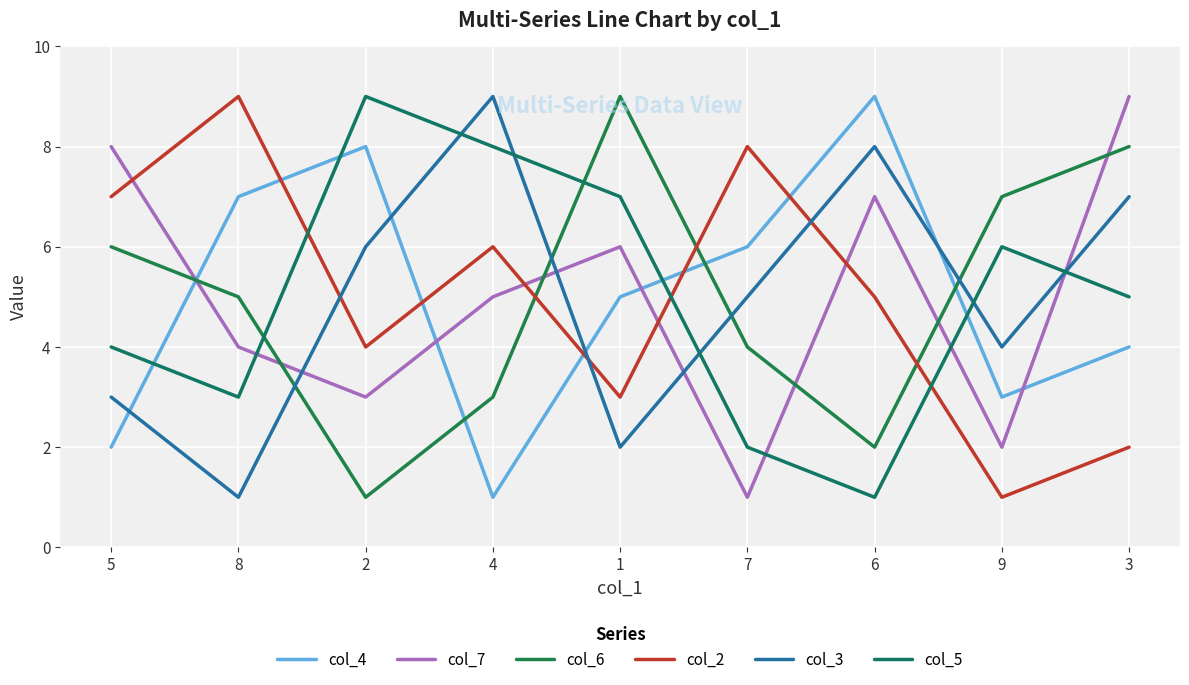

The value of col_6 at 6 is 3. True or false?

False